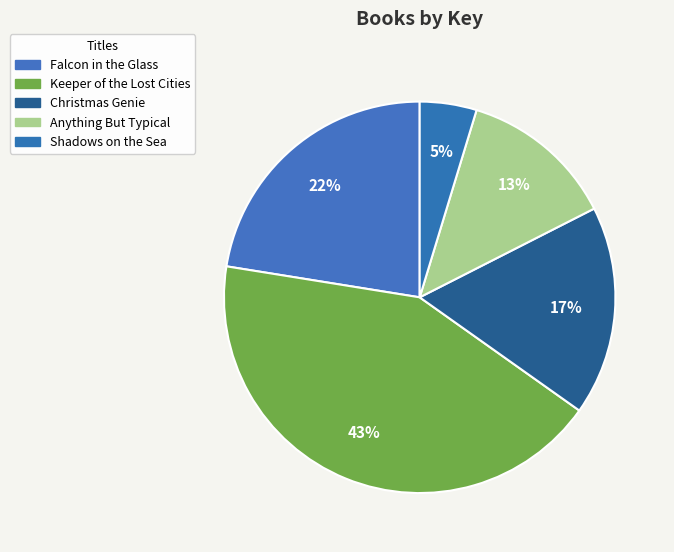

Between Christmas Genie and Shadows on the Sea, which is larger?

Christmas Genie